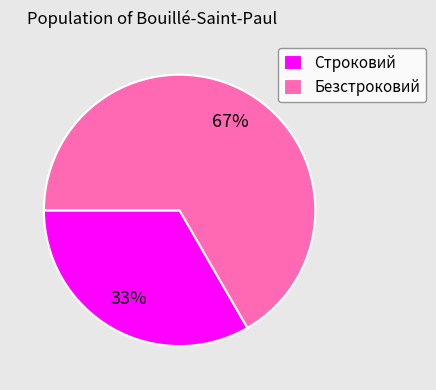

What is the ratio of the value at Безстроковий to the value at Строковий?

2.0